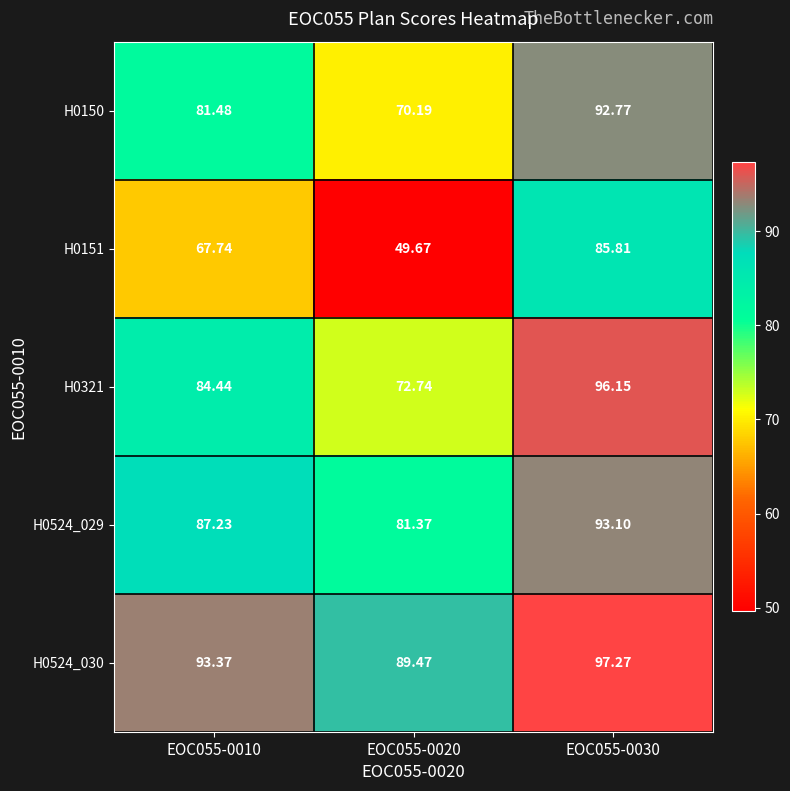

Rank the series by their maximum value, from lowest to highest.

H0151, H0150, H0524_029, H0321, H0524_030